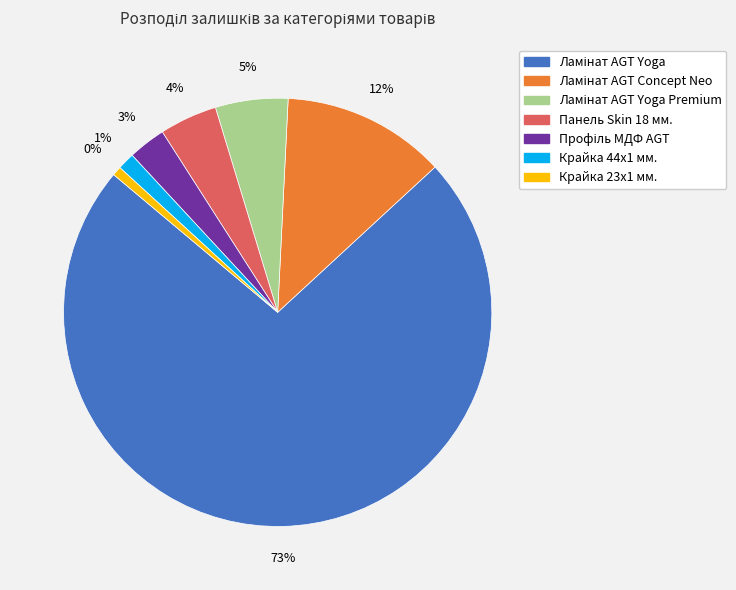

What is the ratio of the value at Панель Skin 18 мм. to the value at Ламінат AGT Yoga Premium?

0.8